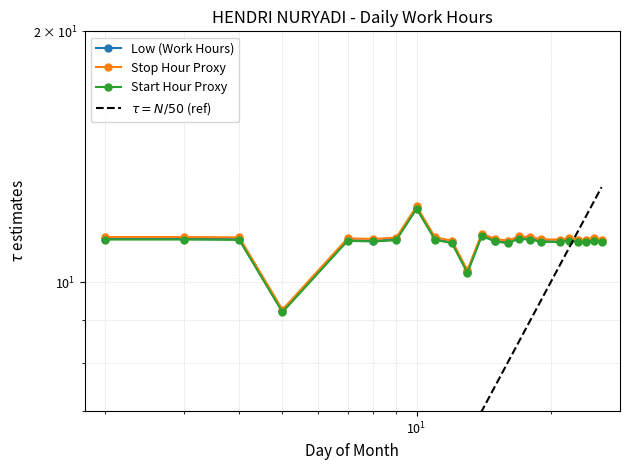

What is the smallest value displayed?

9.2